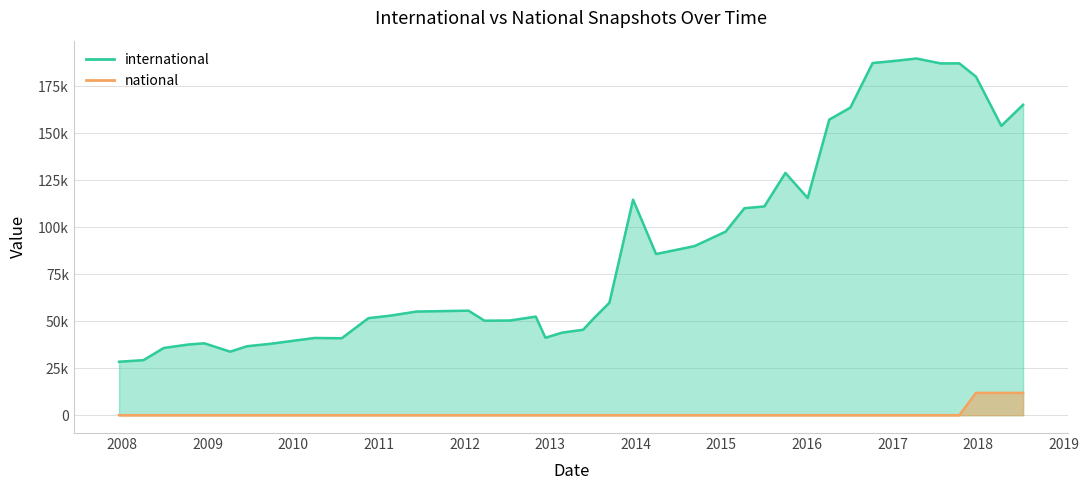

Between 2008-10-10 and 2016-01-04, which series saw the biggest shift?

international